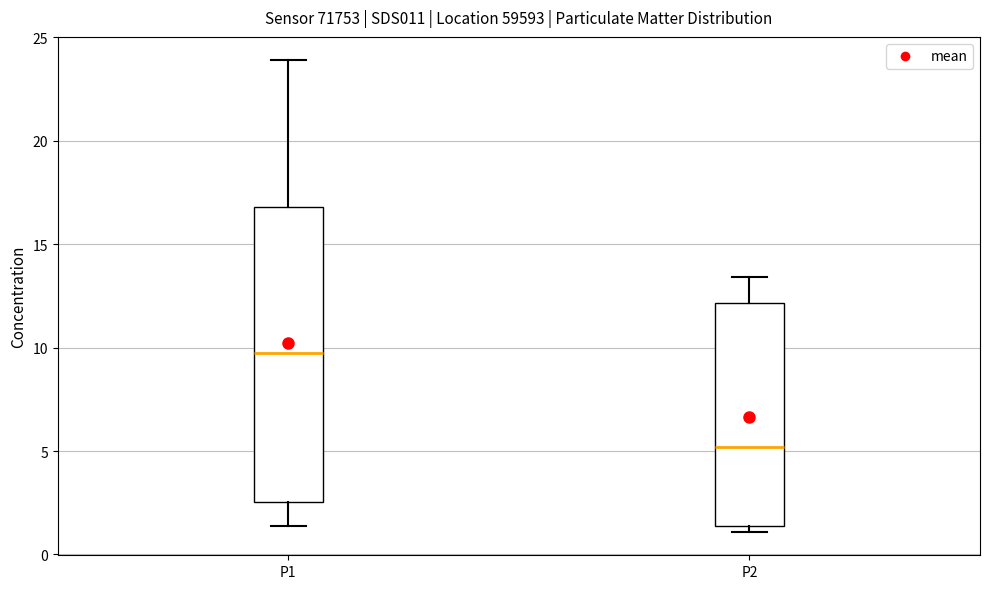

Where does the lower whisker of the box for P1 end on the y-axis? The values are not printed on the chart, so give them approximately, as read against the axis.

1.5